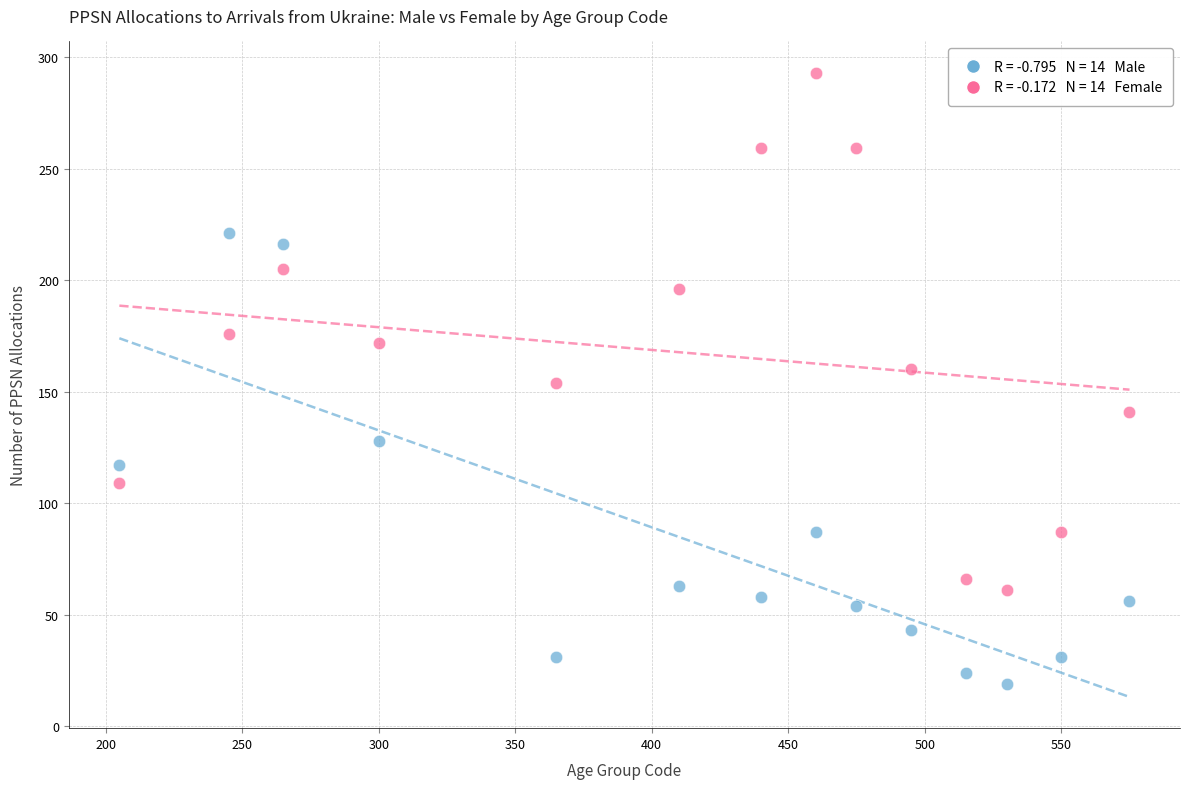

Across all data points, what is the range of Y values (max minus min)?

274